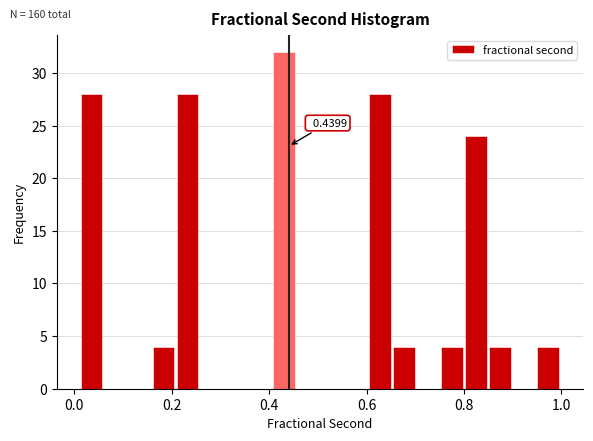

Around what value on the x-axis is the tallest bar? Give the approximate position of its centre, as read against the axis.

0.44